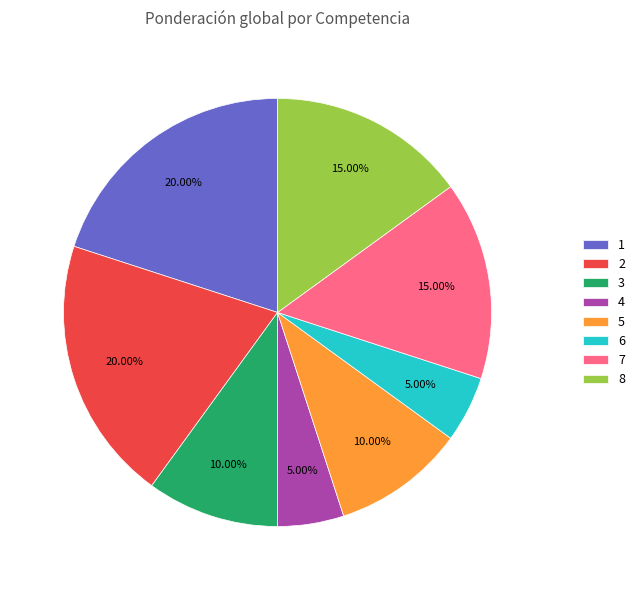

What percentage is the 7 slice, to the nearest percent?

15%